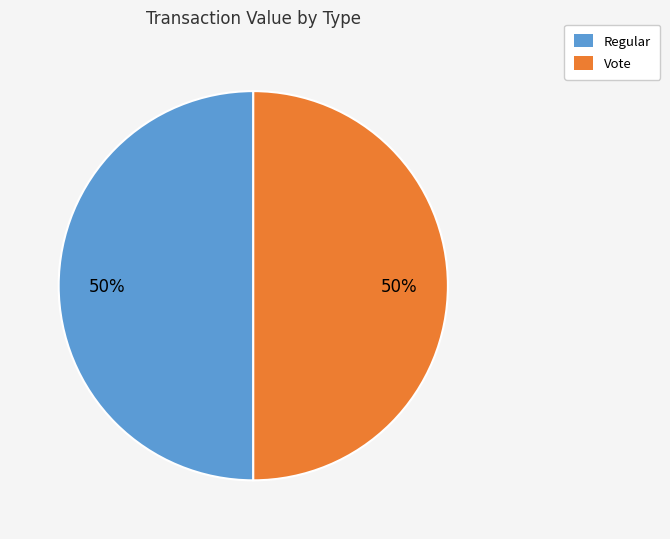

Is it true that Regular is 1% of the pie?

False